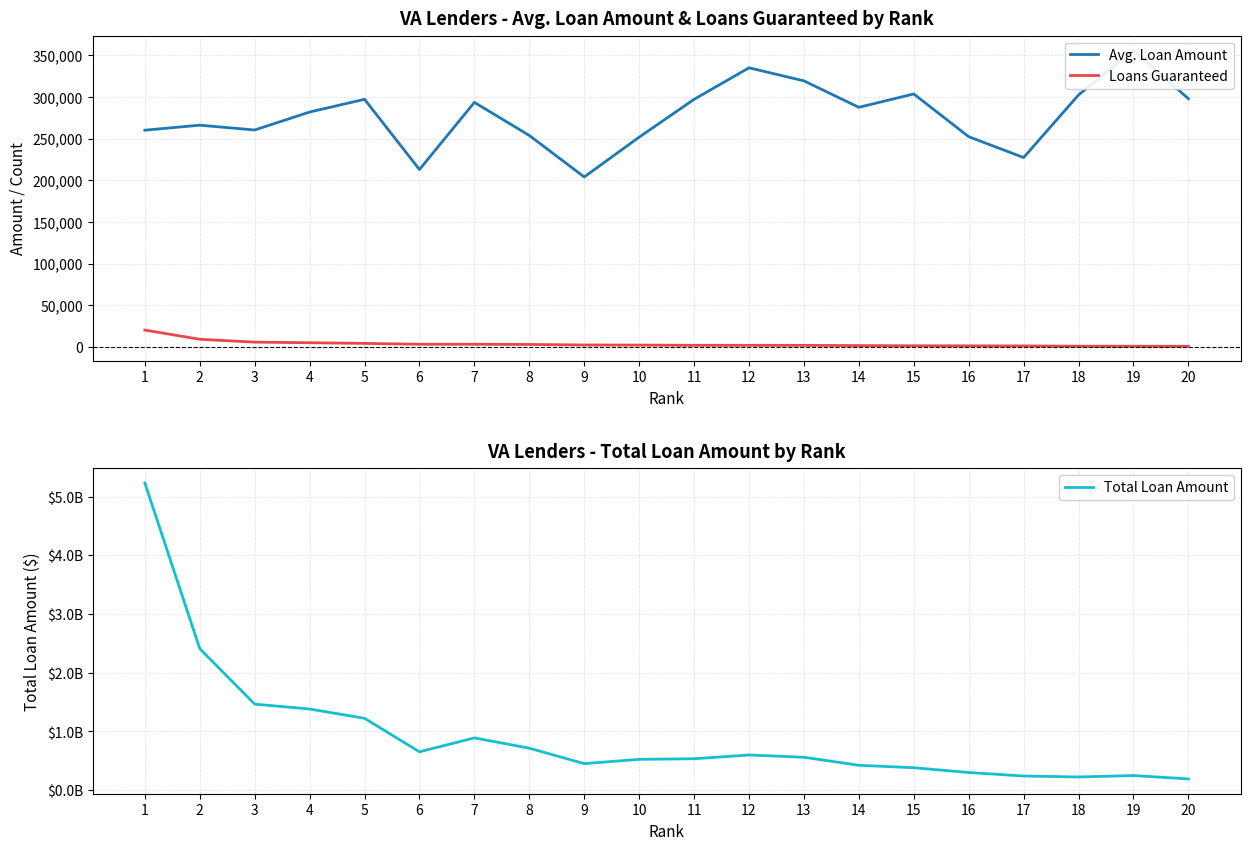

True or false: Avg. Loan Amount and Loans Guaranteed intersect in this chart.

False